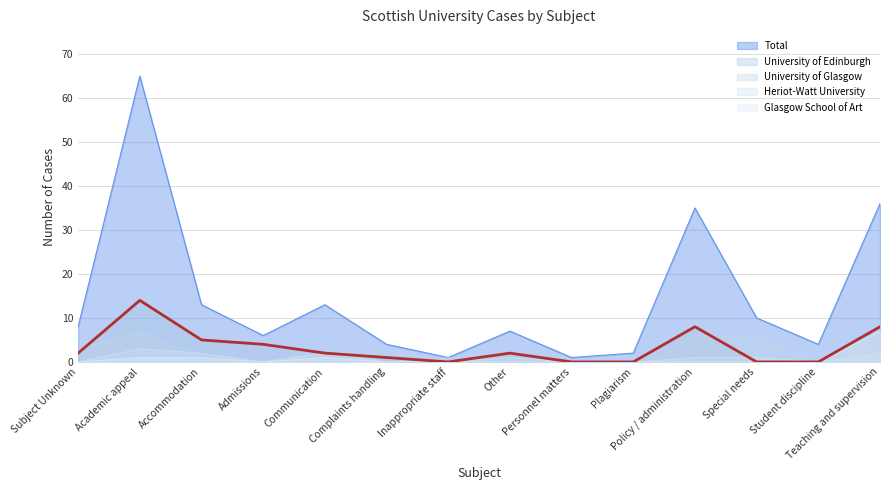

What is the total value across all series at Inappropriate staff?

2